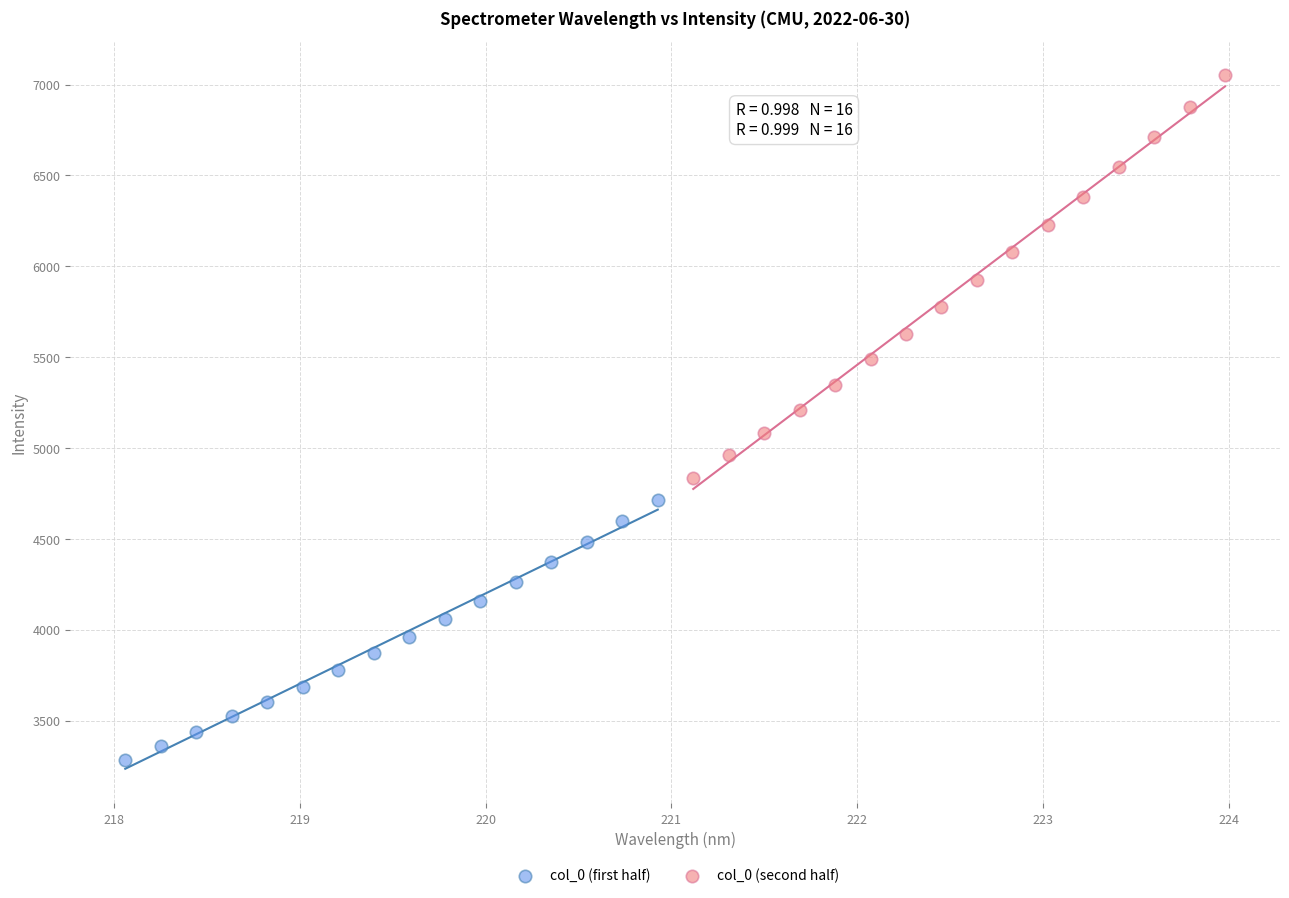

Which series has the widest spread of Y values?

col_0 (second half)